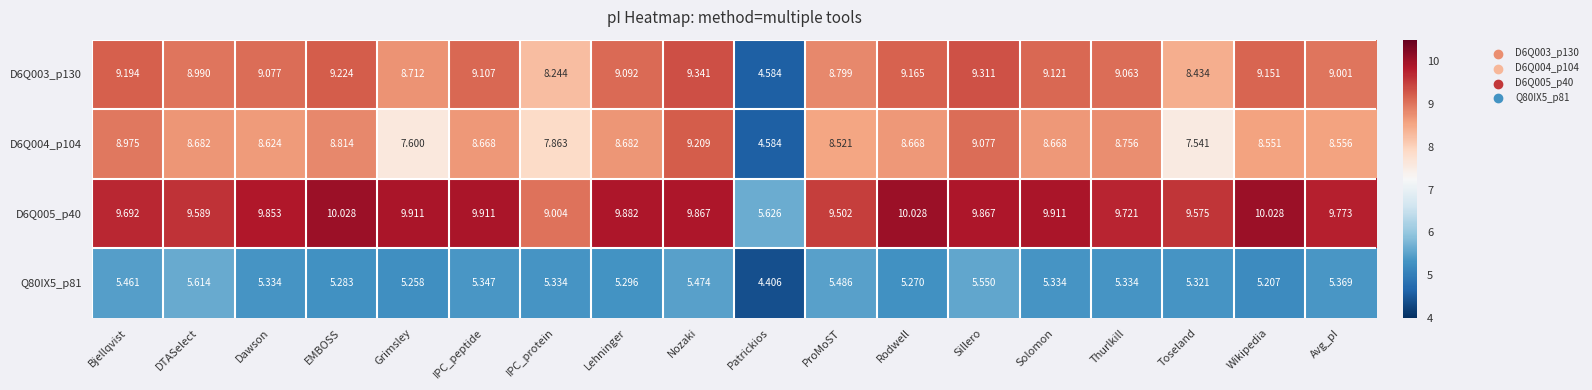

Which label corresponds to the smallest value in the chart?

Patrickios